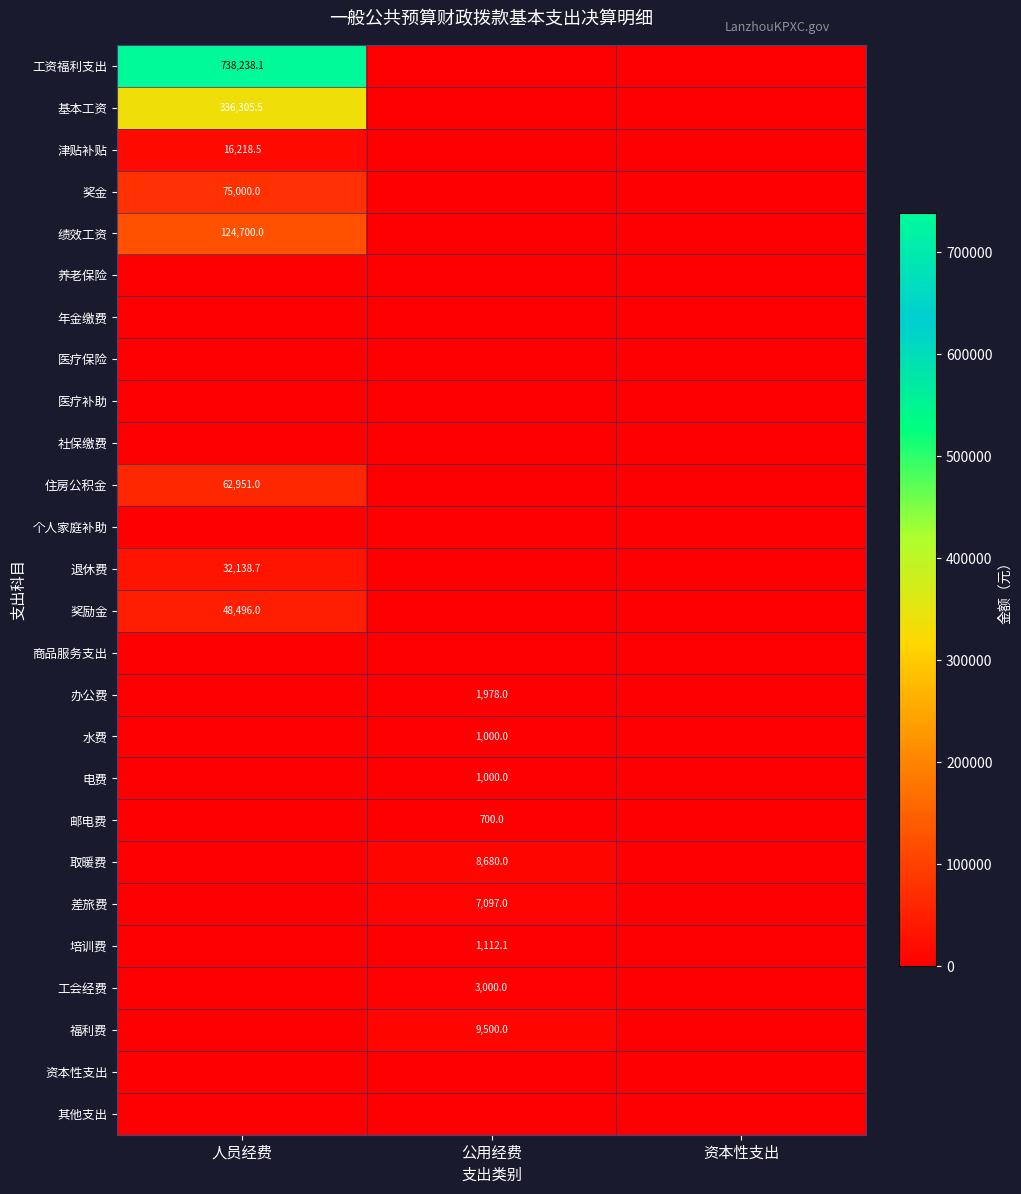

What is the difference between the highest and lowest values at 公用经费?

9500.0